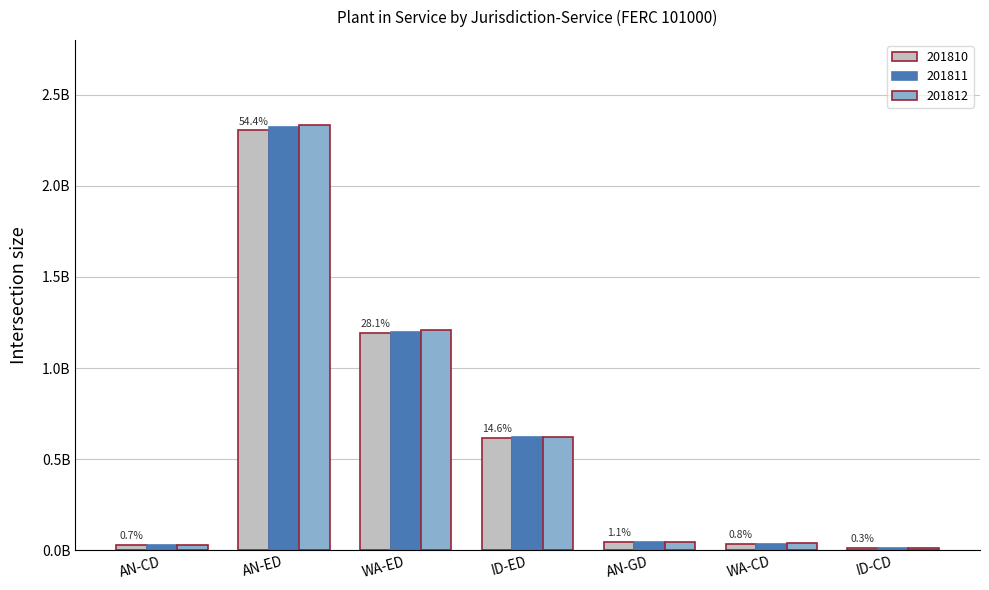

Does the chart contain stacked bars?

No